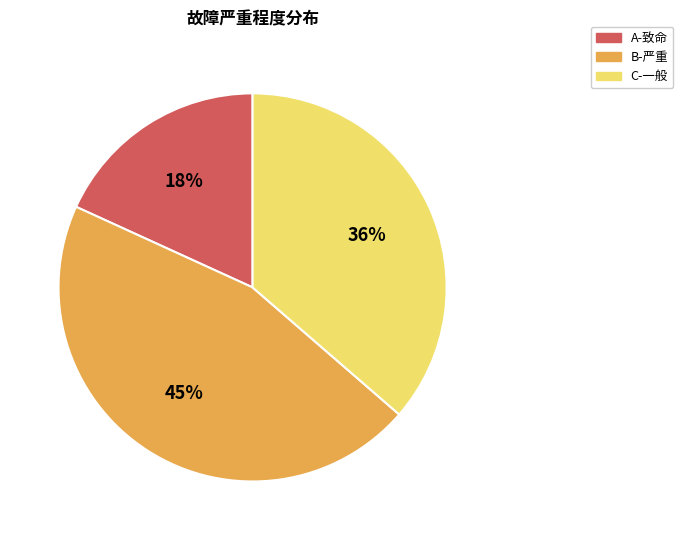

Is there a majority slice in this chart?

No